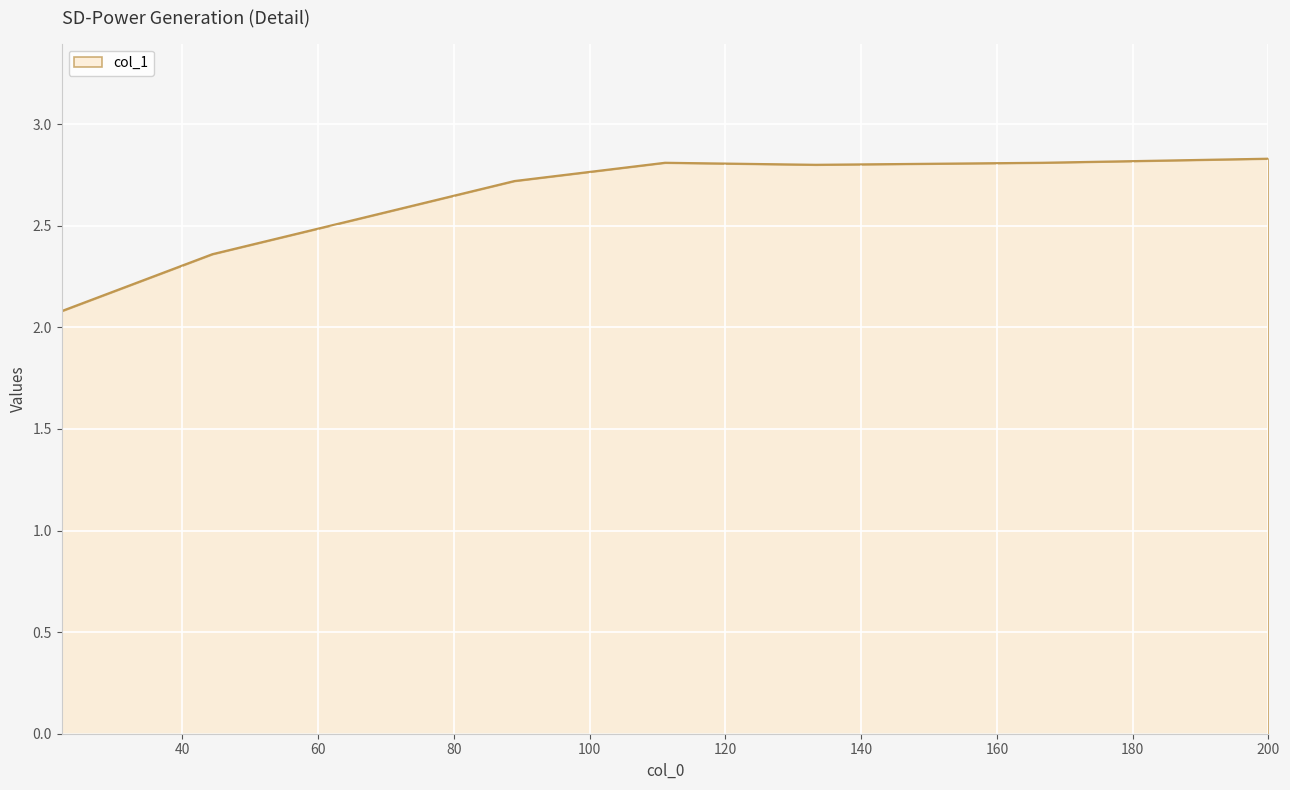

What is the greatest value displayed?

2.8